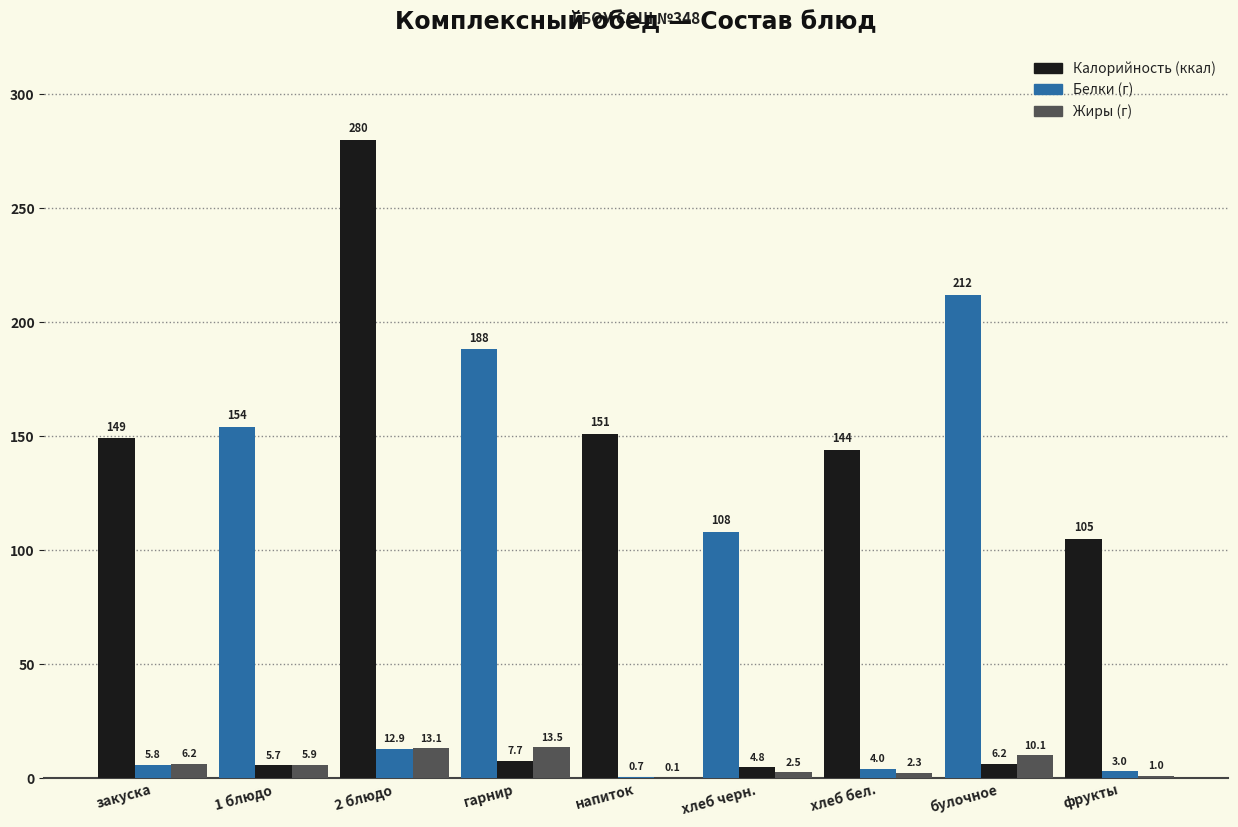

What is the label of the 7th bar from the left?

хлеб бел.